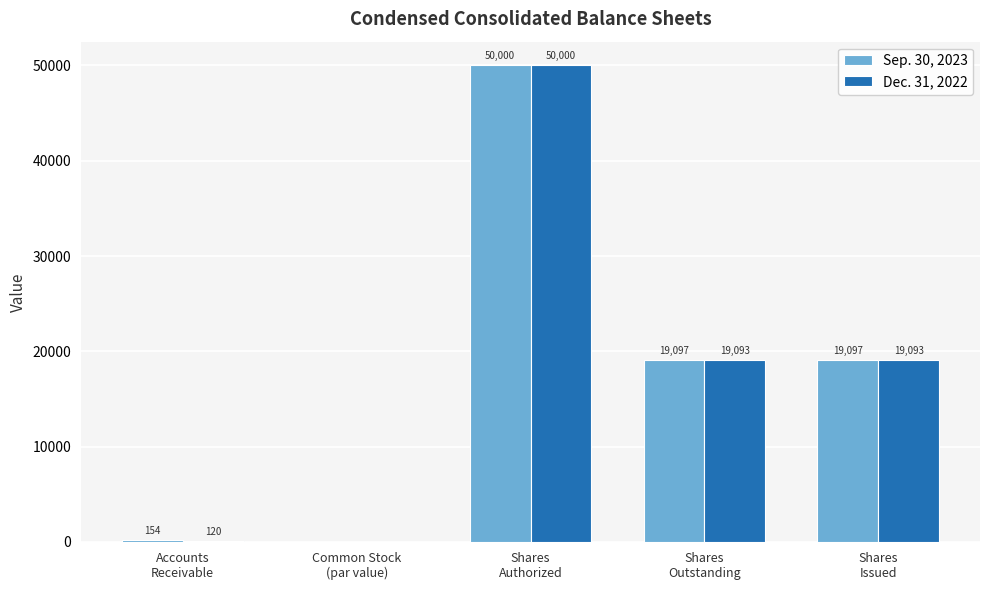

What is the sum of all Dec. 31, 2022 values?

88306